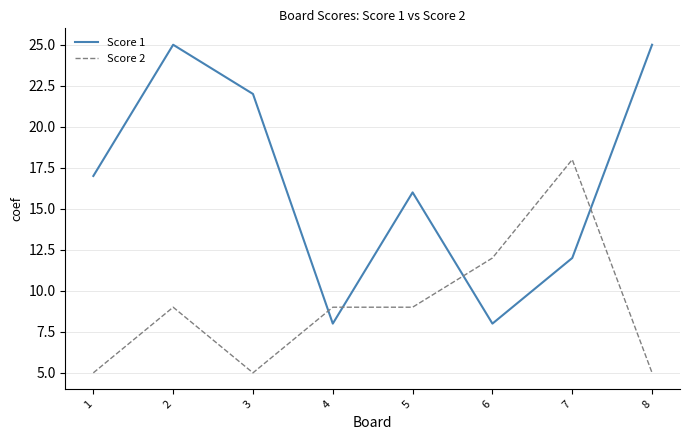

What is the difference between the maximum and minimum values in the Score 2 series?

13